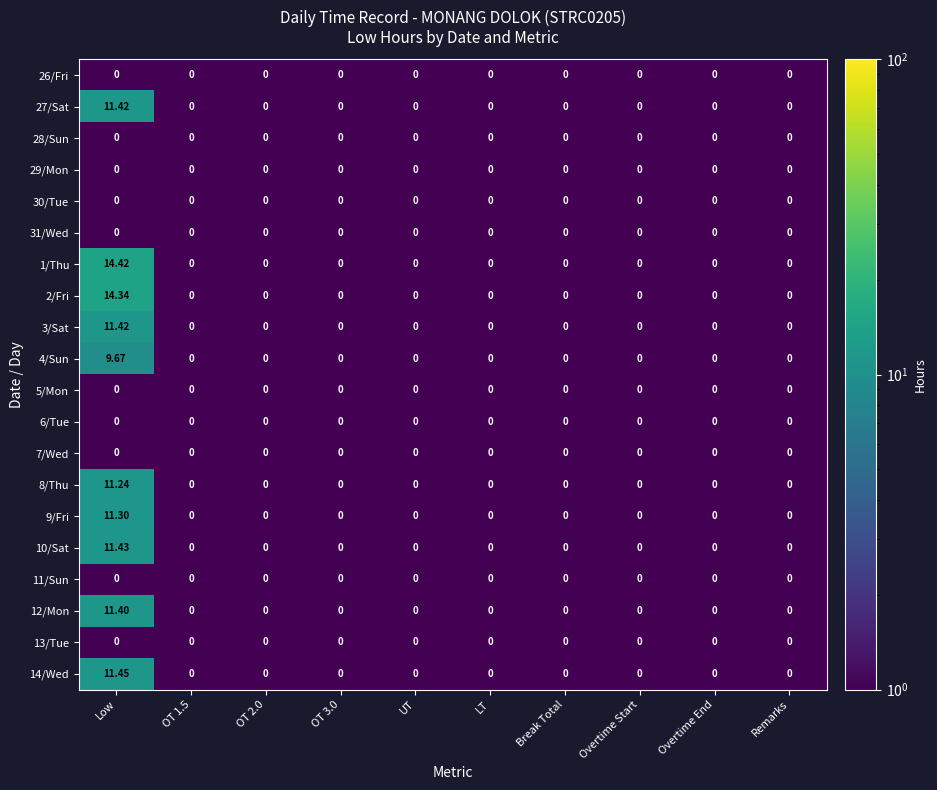

True or false: 8/Thu has a value of 0.0 at OT 1.5.

True